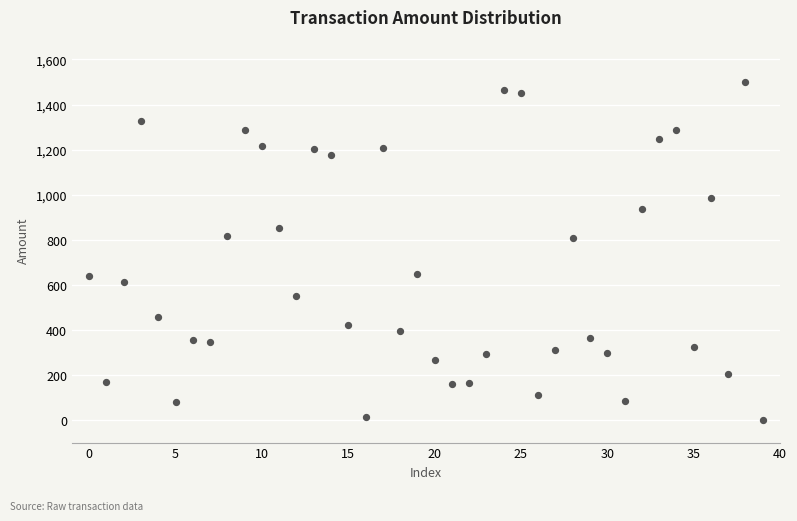

What is the range of Y values (max minus min)?

1499